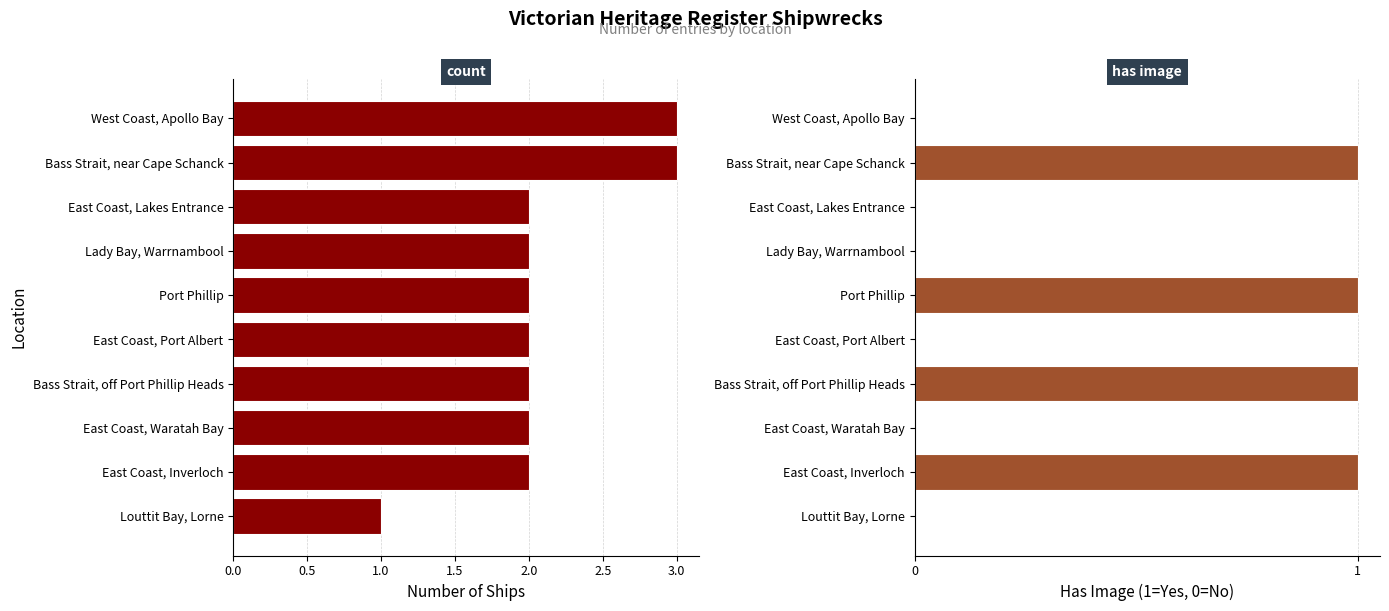

Which series has the largest total across all categories?

Count